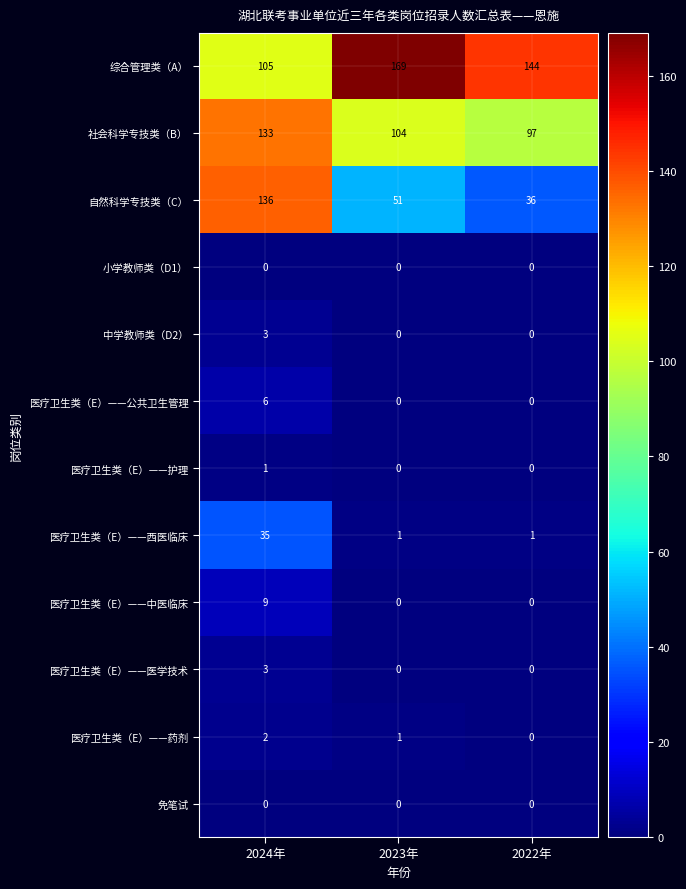

Read the 医疗卫生类（E）——医学技术 value at 2024年.

3